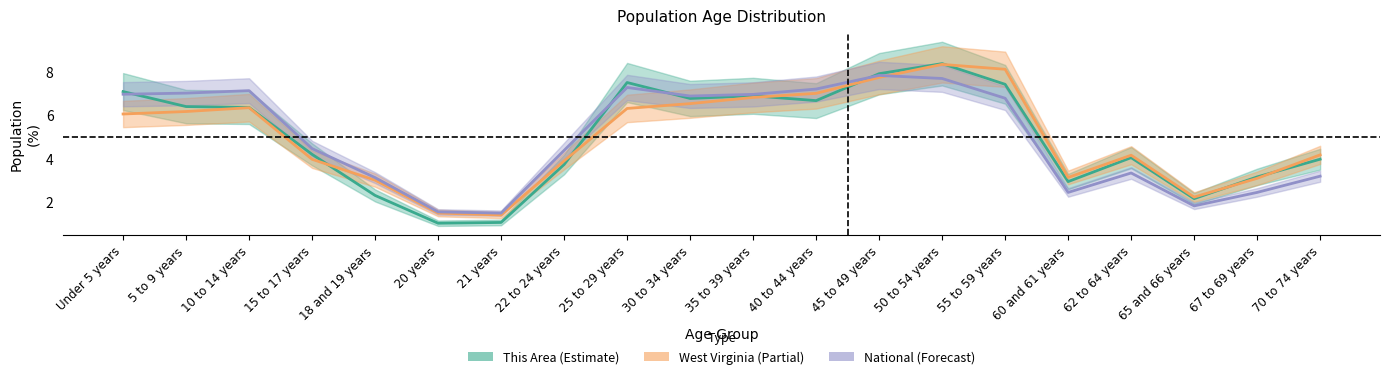

Is this an area chart (filled region under the line)?

No